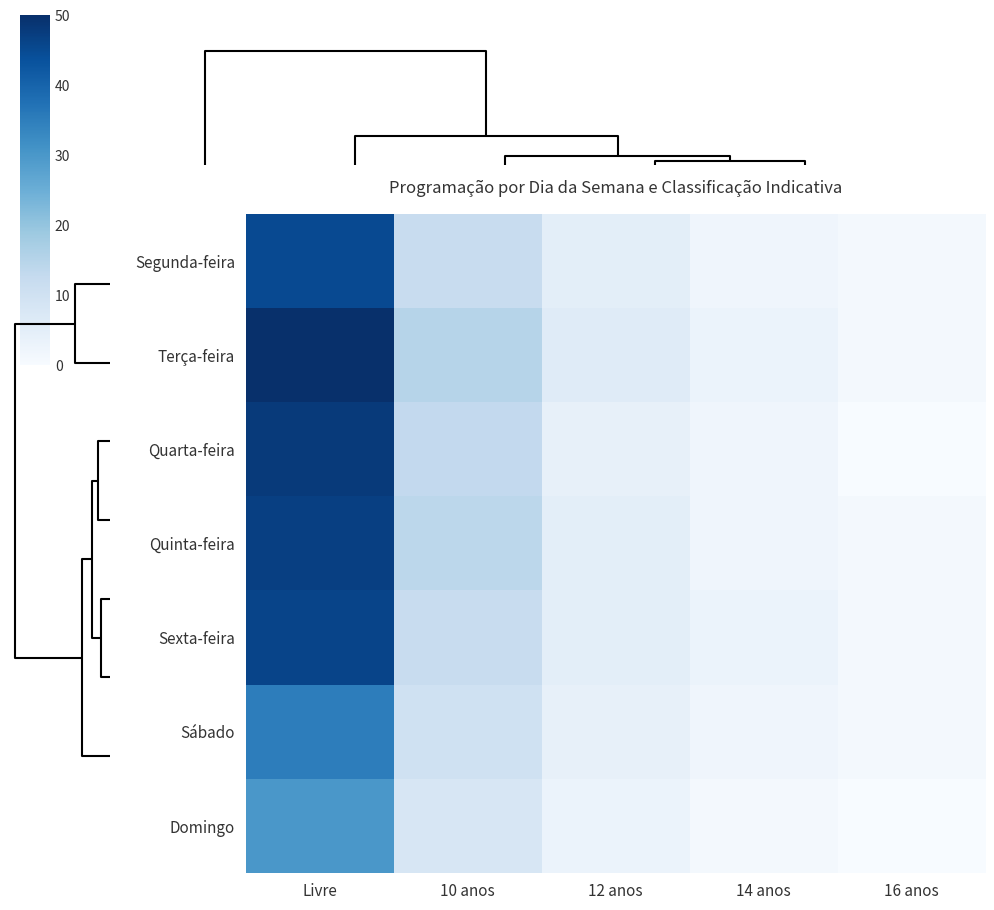

Which series has the widest spread of values?

Terça-feira